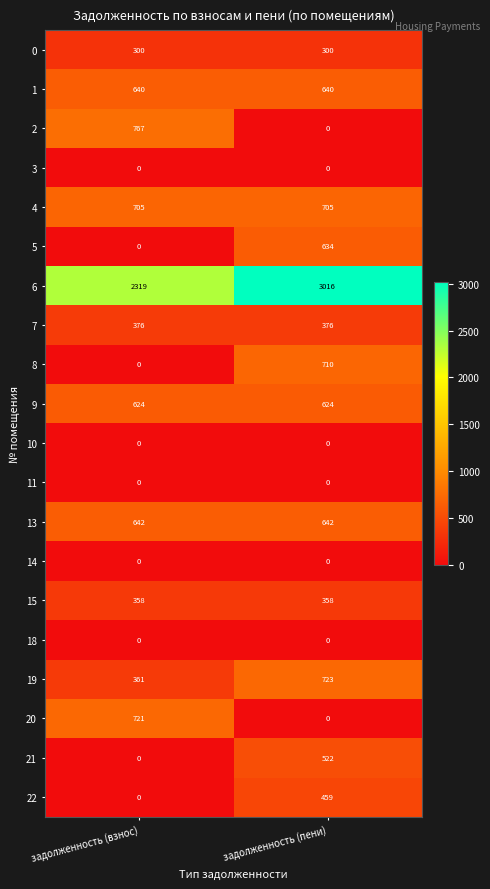

True or false: 19 has a value of 723 at задолженность (пени).

True